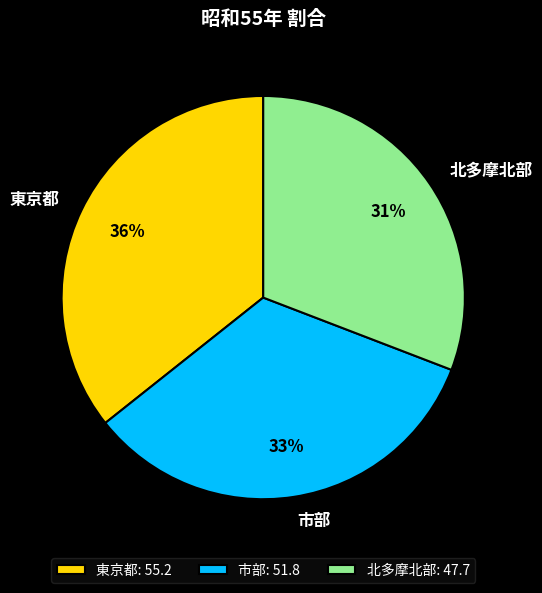

How many segments does this pie chart have?

3